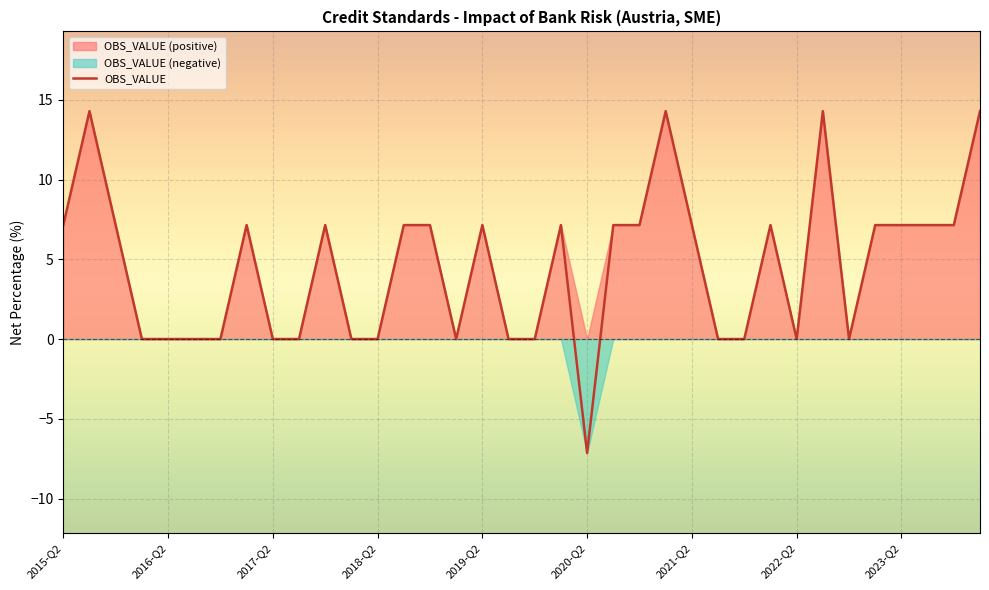

Count the number of categories in the chart.

36